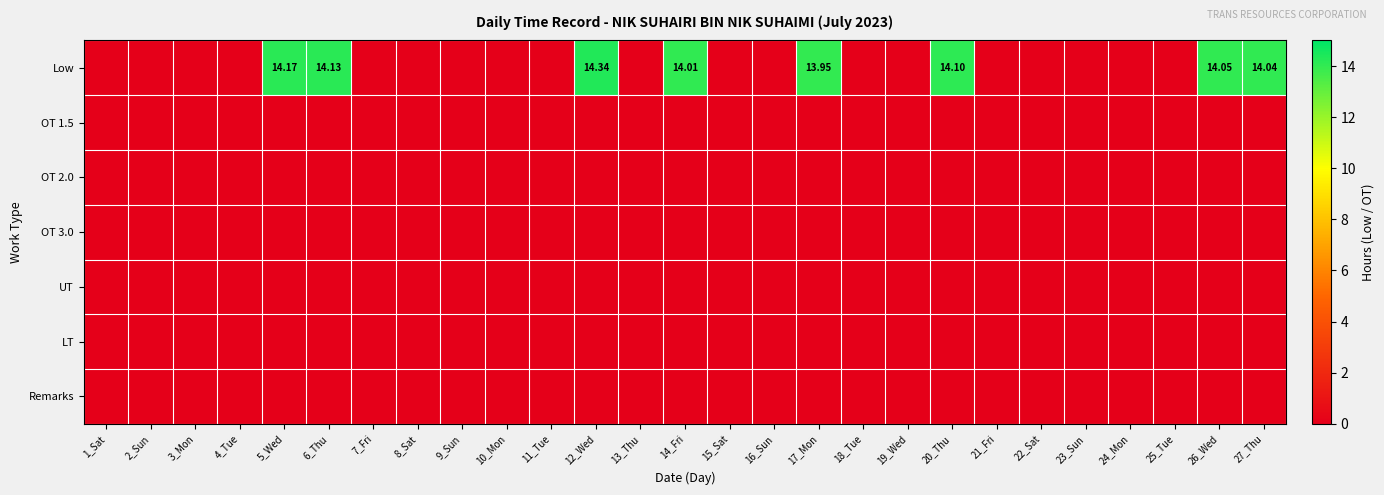

The value of UT at 15_Sat is 0.0. True or false?

True